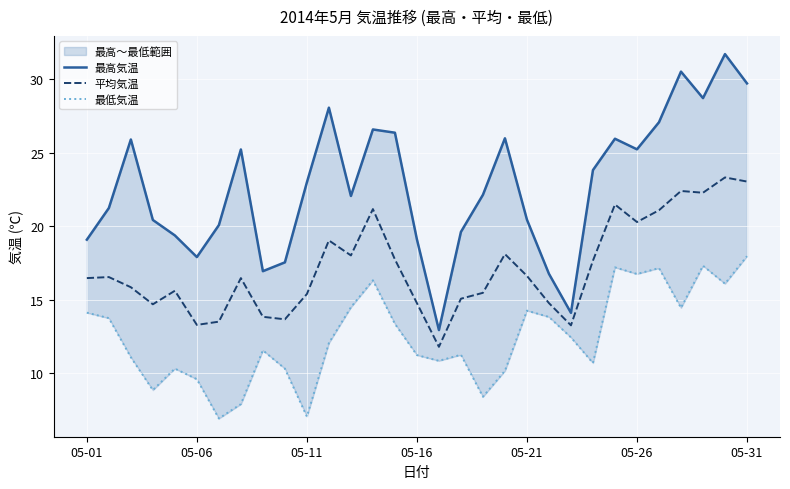

What is the total value across all series at 05-11?

45.4